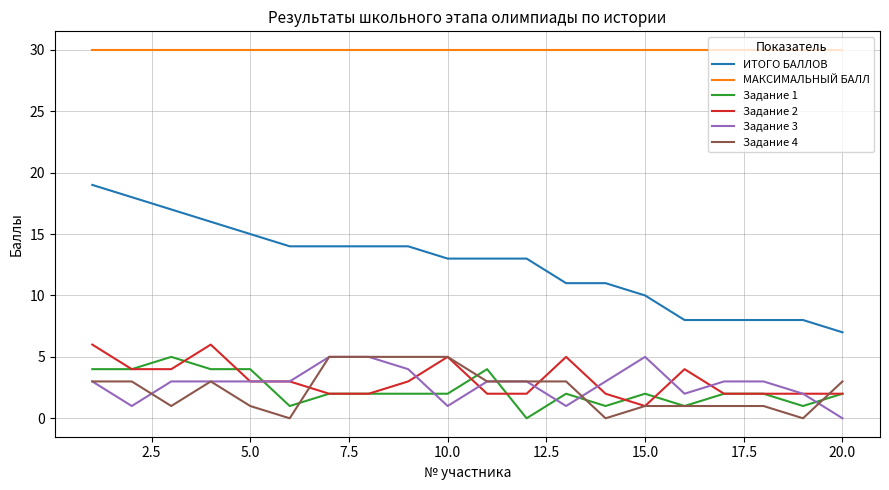

Which series has the largest total across all categories?

МАКСИМАЛЬНЫЙ БАЛЛ